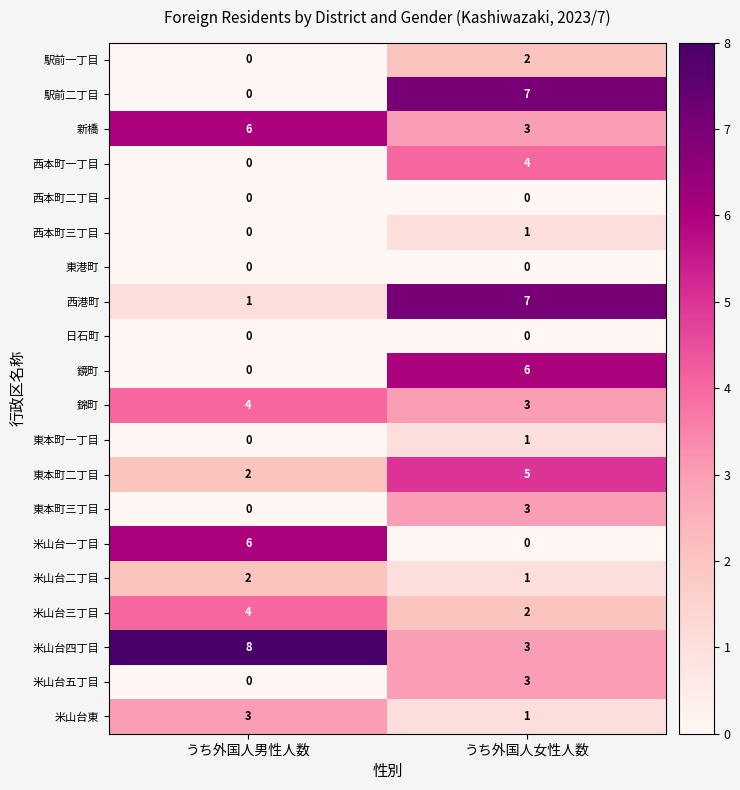

What is the sum of all 新橋 values?

9